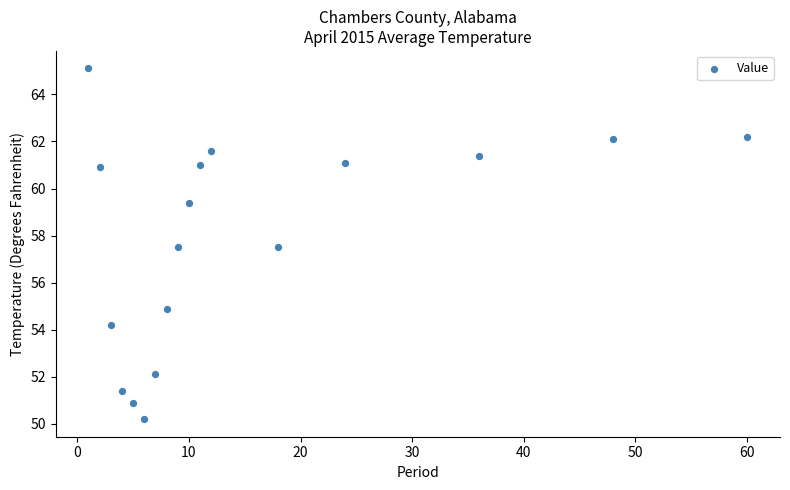

What is the range of X values (max minus min)?

59.0